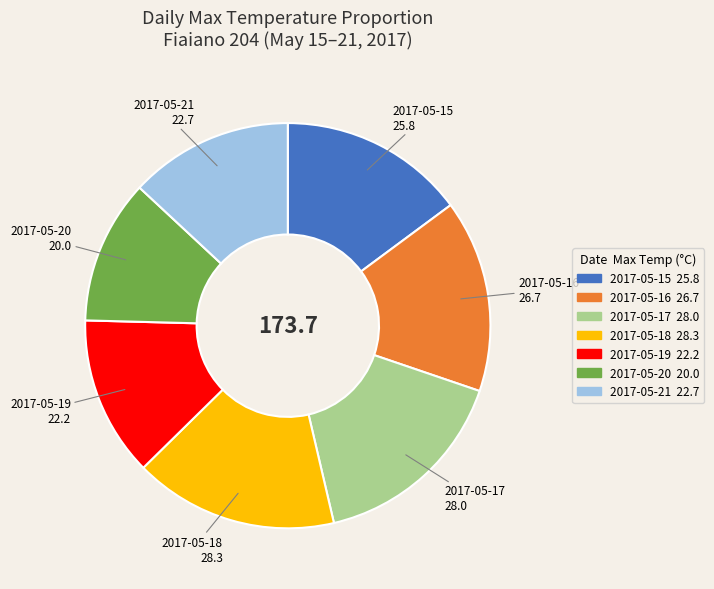

Which slice is the smallest?

2017-05-20